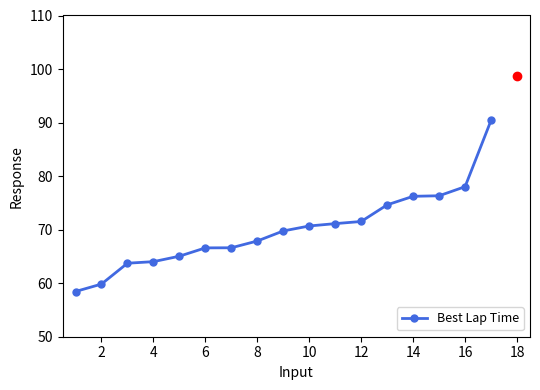

What is the value of the 17th point from the left?

90.4